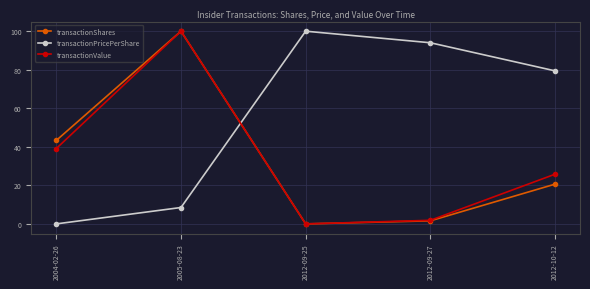

The transactionValue series shows 100.0 at 2005-08-23. True or false?

True